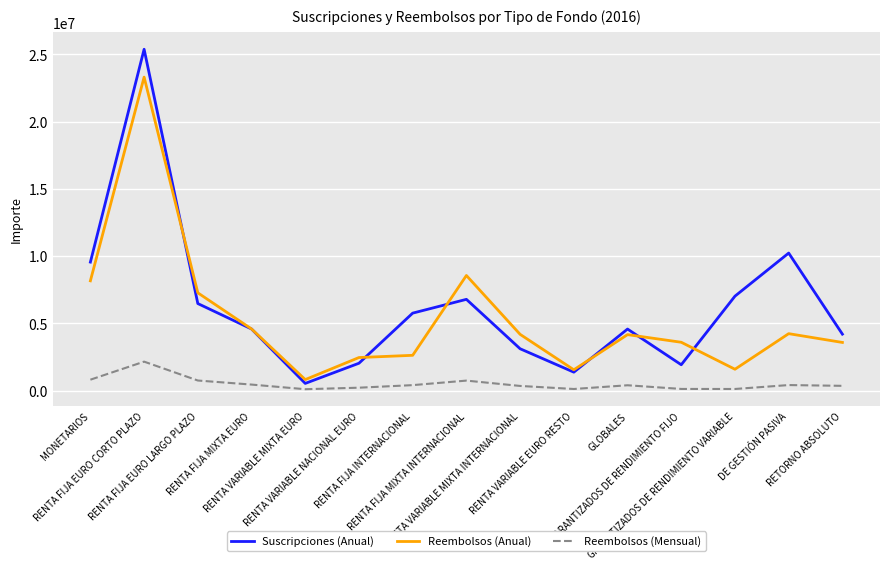

At RENTA FIJA INTERNACIONAL, list the series in order from largest to smallest.

Suscripciones (Anual), Reembolsos (Anual), Reembolsos (Mensual)